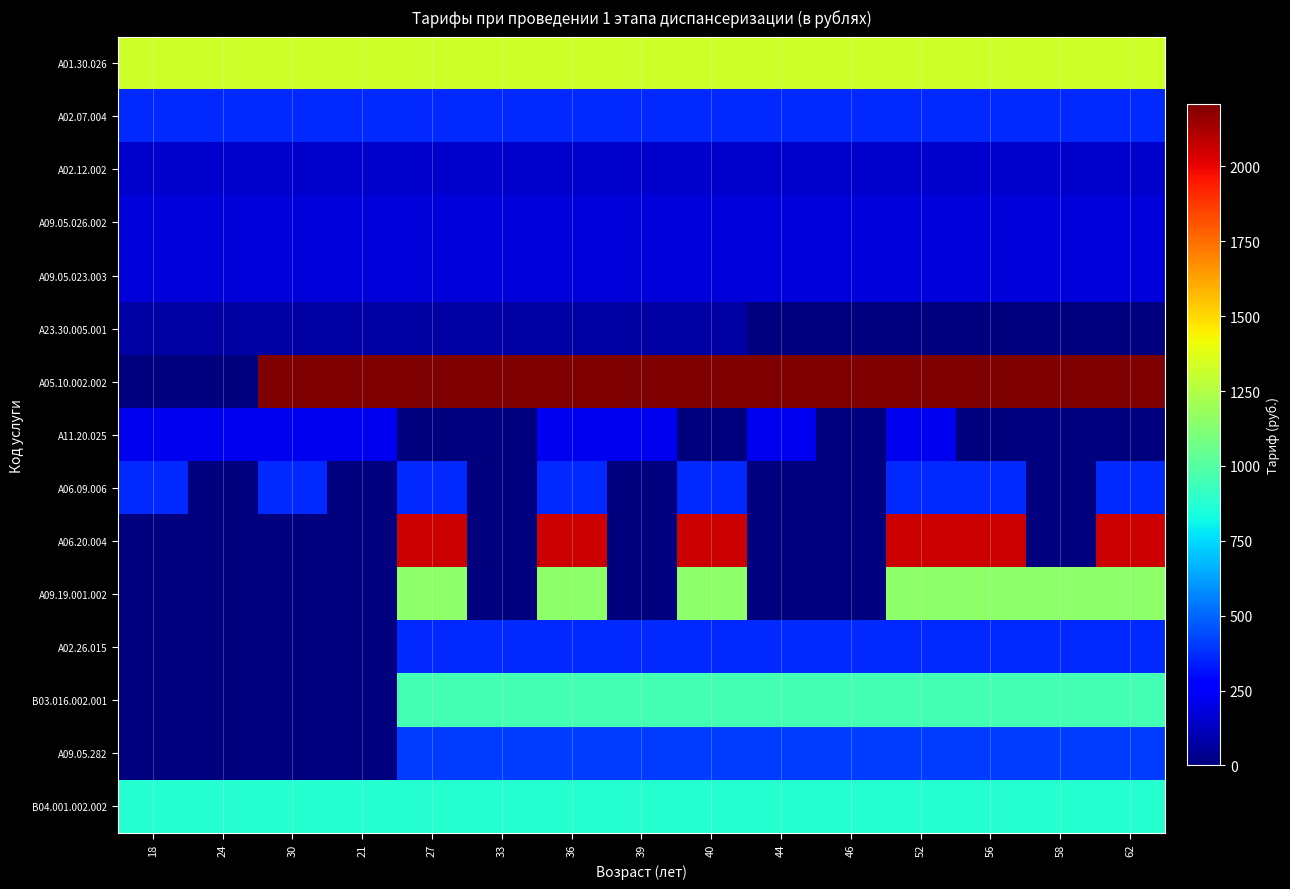

Reading left to right, extract all data points from this chart.

A01.30.026: 18=1324.7	24=1324.7	30=1324.7	21=1324.7	27=1324.7	33=1324.7	36=1324.7	39=1324.7	40=1324.7	44=1324.7	46=1324.7	52=1324.7	56=1324.7	58=1324.7	62=1324.7
A02.07.004: 18=368.0	24=368.0	30=368.0	21=368.0	27=368.0	33=368.0	36=368.0	39=368.0	40=368.0	44=368.0	46=368.0	52=368.0	56=368.0	58=368.0	62=368.0
A02.12.002: 18=147.1	24=147.1	30=147.1	21=147.1	27=147.1	33=147.1	36=147.1	39=147.1	40=147.1	44=147.1	46=147.1	52=147.1	56=147.1	58=147.1	62=147.1
A09.05.026.002: 18=174.8	24=174.8	30=174.8	21=174.8	27=174.8	33=174.8	36=174.8	39=174.8	40=174.8	44=174.8	46=174.8	52=174.8	56=174.8	58=174.8	62=174.8
A09.05.023.003: 18=174.8	24=174.8	30=174.8	21=174.8	27=174.8	33=174.8	36=174.8	39=174.8	40=174.8	44=174.8	46=174.8	52=174.8	56=174.8	58=174.8	62=174.8
A23.30.005.001: 18=73.6	24=73.6	30=73.6	21=73.6	27=73.6	33=73.6	36=73.6	39=73.6	40=73.6	44=0.0	46=0.0	52=0.0	56=0.0	58=0.0	62=0.0
A05.10.002.002: 18=0.0	24=0.0	30=2207.9	21=2207.9	27=2207.9	33=2207.9	36=2207.9	39=2207.9	40=2207.9	44=2207.9	46=2207.9	52=2207.9	56=2207.9	58=2207.9	62=2207.9
A11.20.025: 18=220.8	24=220.8	30=220.8	21=220.8	27=0.0	33=0.0	36=220.8	39=220.8	40=0.0	44=220.8	46=0.0	52=220.8	56=0.0	58=0.0	62=0.0
A06.09.006: 18=368.0	24=0.0	30=368.0	21=0.0	27=368.0	33=0.0	36=368.0	39=0.0	40=368.0	44=0.0	46=0.0	52=368.0	56=368.0	58=0.0	62=368.0
A06.20.004: 18=0.0	24=0.0	30=0.0	21=0.0	27=2060.7	33=0.0	36=2060.7	39=0.0	40=2060.7	44=0.0	46=0.0	52=2060.7	56=2060.7	58=0.0	62=2060.7
A09.19.001.002: 18=0.0	24=0.0	30=0.0	21=0.0	27=1154.1	33=0.0	36=1154.1	39=0.0	40=1154.1	44=0.0	46=0.0	52=1154.1	56=1154.1	58=1154.1	62=1154.1
A02.26.015: 18=0.0	24=0.0	30=0.0	21=0.0	27=368.0	33=368.0	36=368.0	39=368.0	40=368.0	44=368.0	46=368.0	52=368.0	56=368.0	58=368.0	62=368.0
B03.016.002.001: 18=0.0	24=0.0	30=0.0	21=0.0	27=956.7	33=956.7	36=956.7	39=956.7	40=956.7	44=956.7	46=956.7	52=956.7	56=956.7	58=956.7	62=956.7
A09.05.282: 18=0.0	24=0.0	30=0.0	21=0.0	27=407.1	33=407.1	36=407.1	39=407.1	40=407.1	44=407.1	46=407.1	52=407.1	56=407.1	58=407.1	62=407.1
B04.001.002.002: 18=878.3	24=878.3	30=878.3	21=878.3	27=878.3	33=878.3	36=878.3	39=878.3	40=878.3	44=878.3	46=878.3	52=878.3	56=878.3	58=878.3	62=878.3